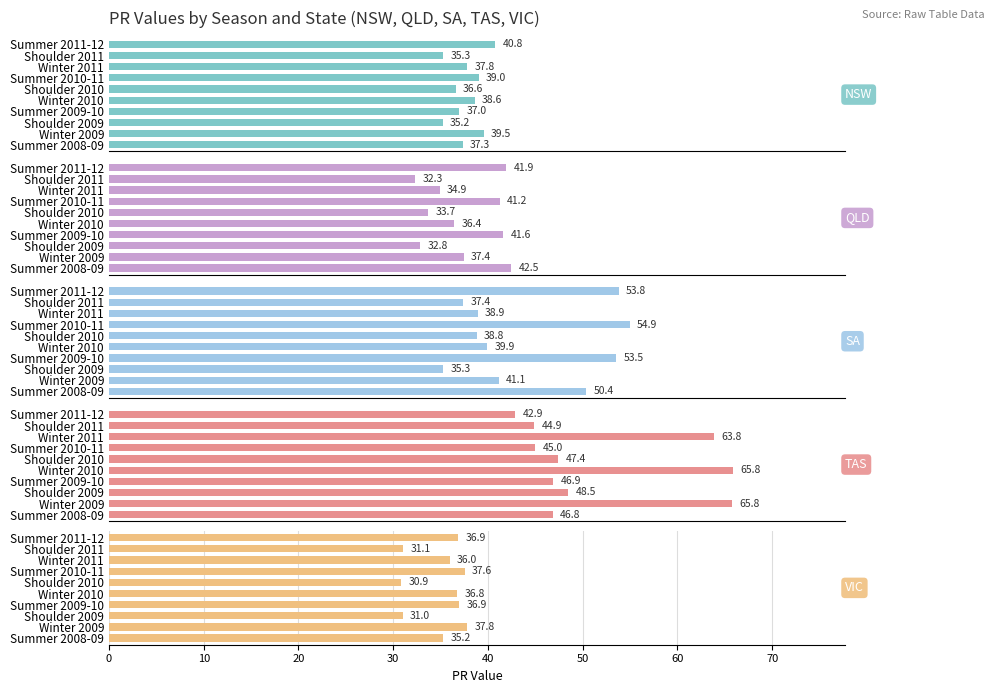

Read the VIC value at Shoulder 2010.

30.9